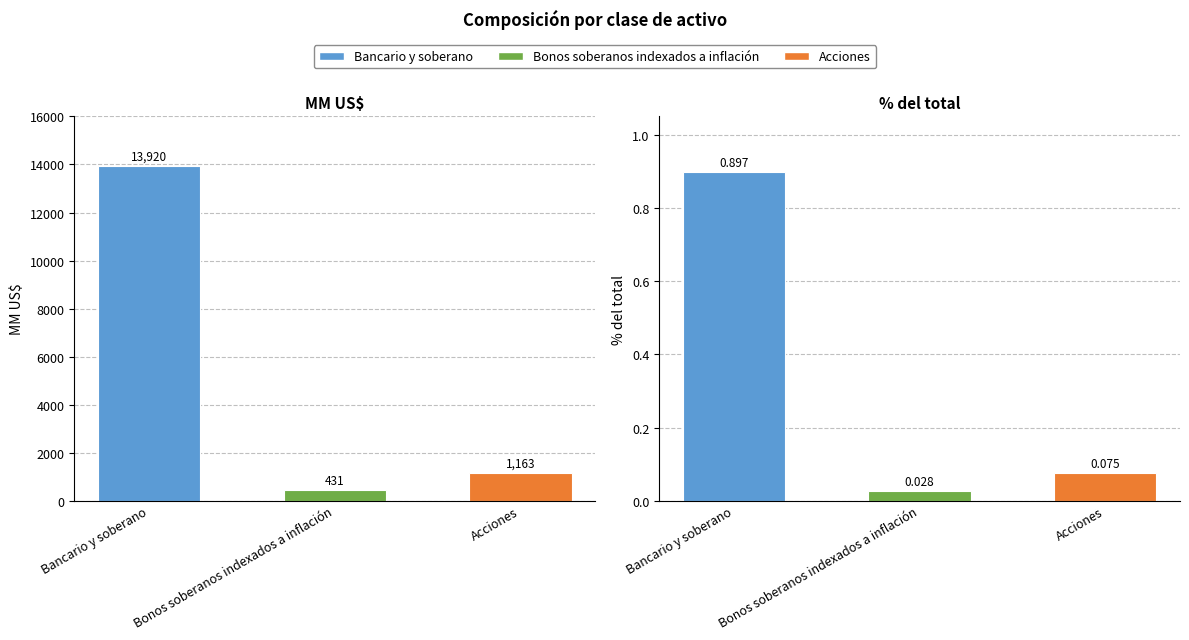

Between MM US$ and % del total, which series saw the biggest shift?

Bancario y soberano